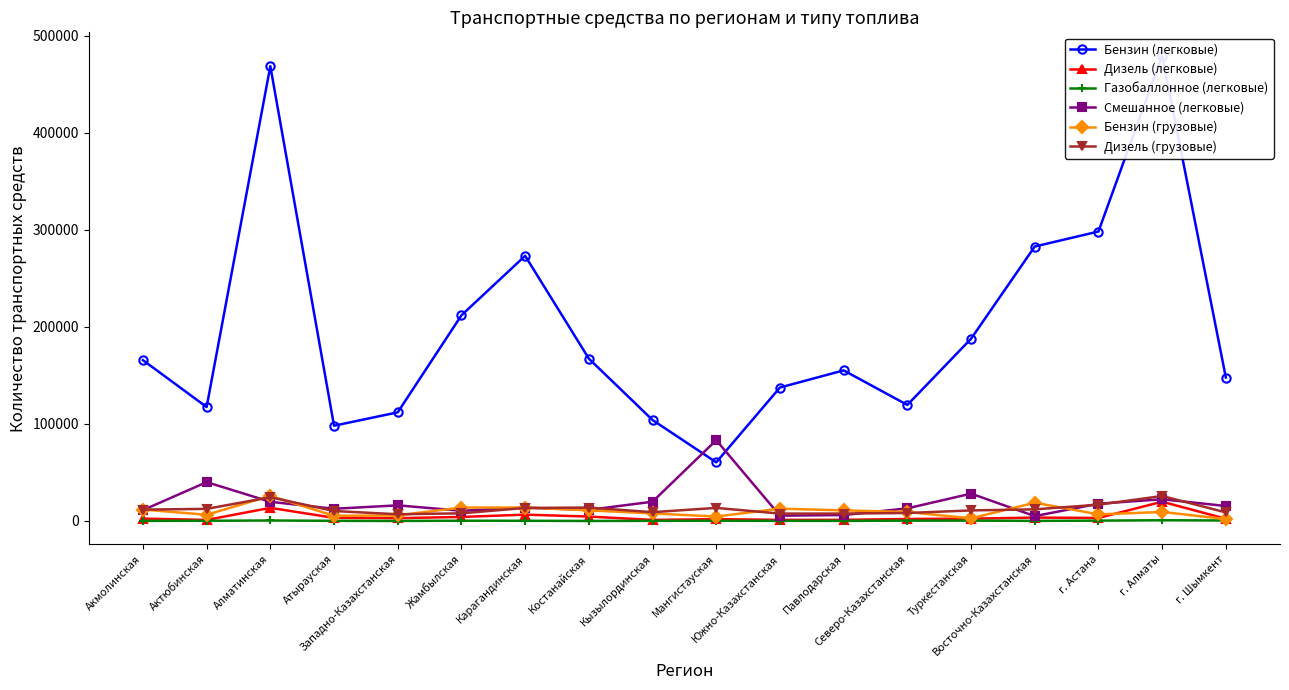

Where is the first local maximum for Бензин (грузовые)?

Алматинская